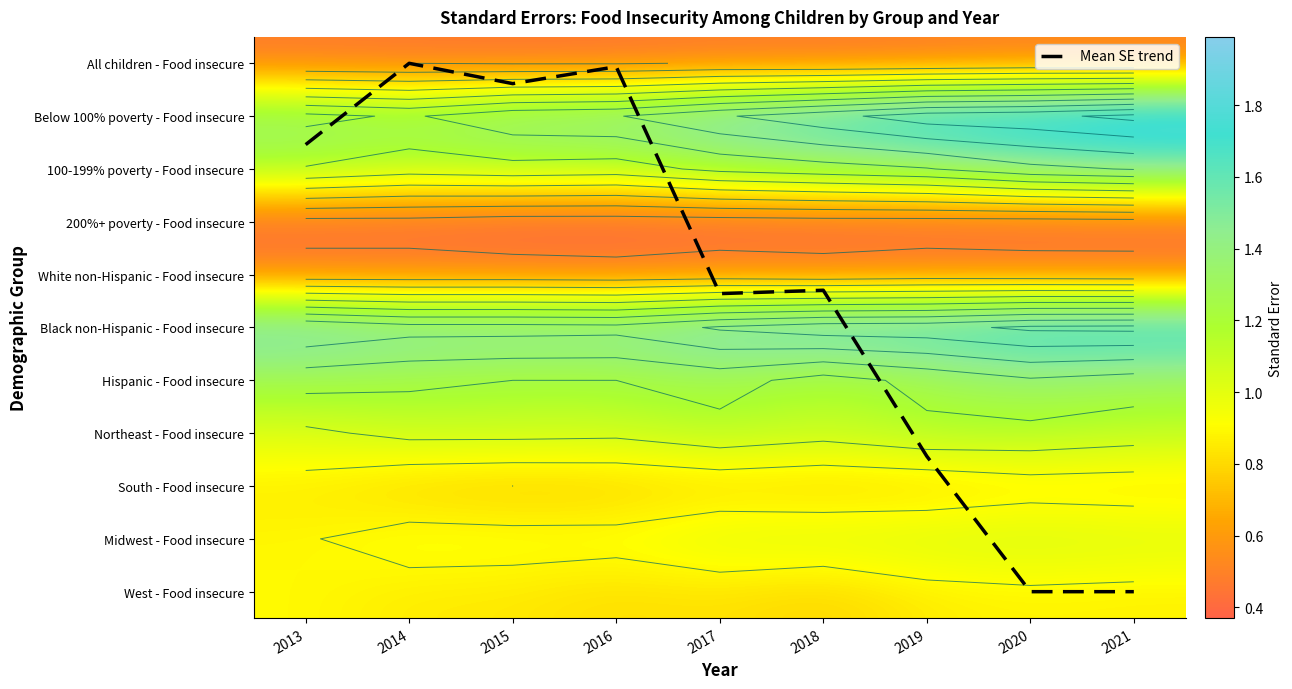

At how many categories does at least one series exceed 1?

9